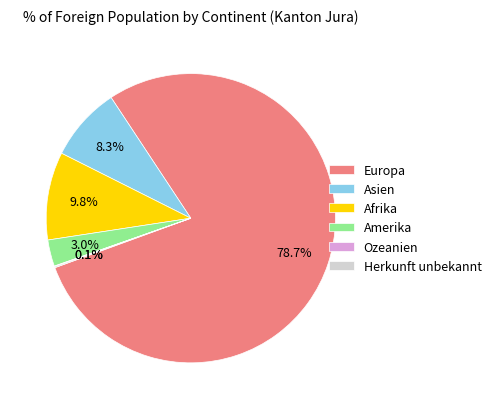

Approximately how many times larger is the value at Afrika compared to Asien?

1.2